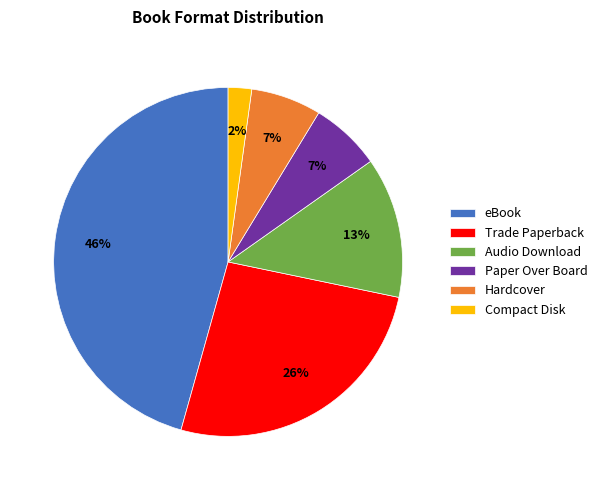

The Audio Download slice represents 1% of the pie. True or false?

False